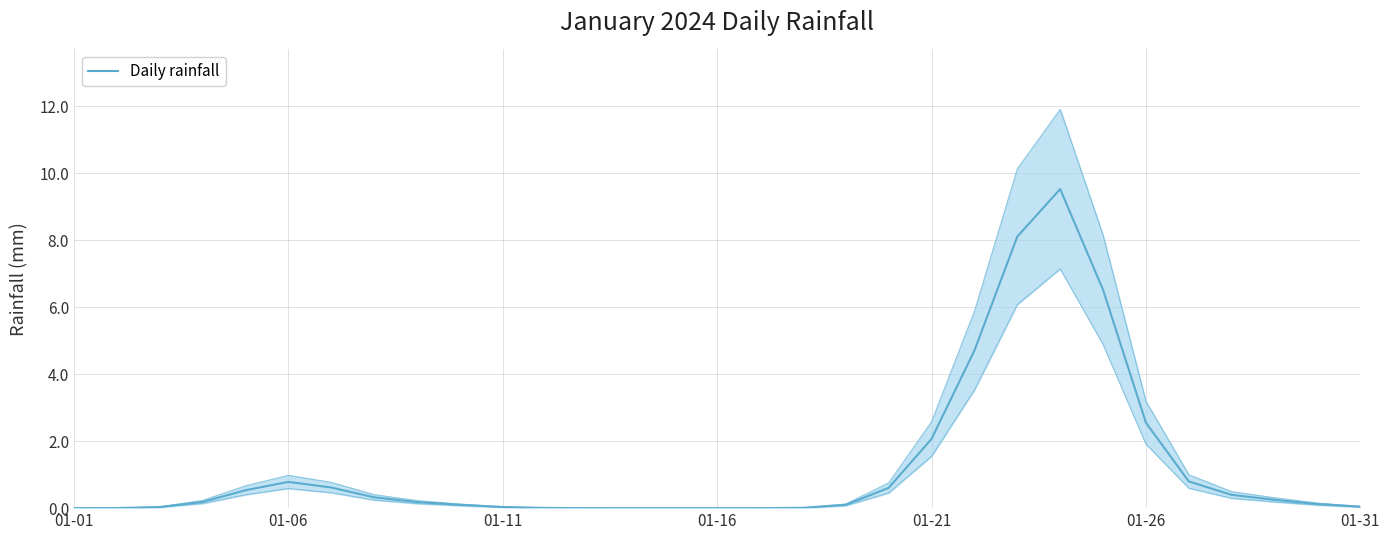

What is the difference between the second highest and minimum values?

8.1